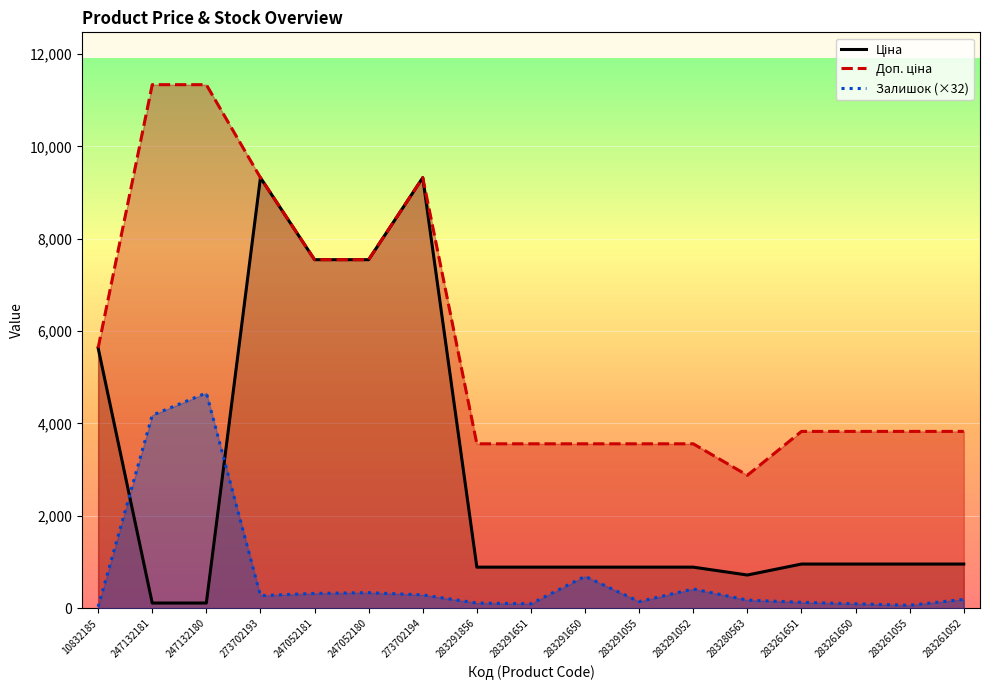

At which category does Доп. ціна reach its first local valley?

283280563